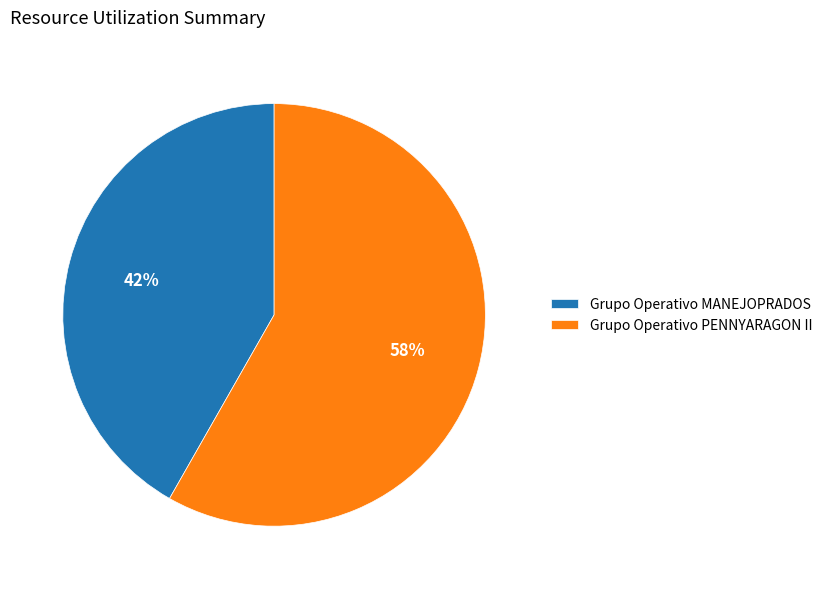

Is it true that Grupo Operativo PENNYARAGON II is 72% of the pie?

False